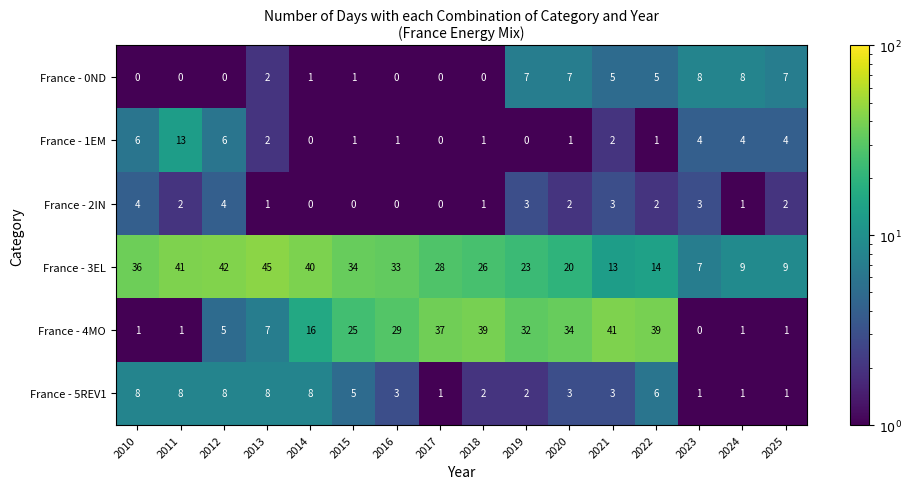

The France - 4MO series shows 0 at 2025. True or false?

False